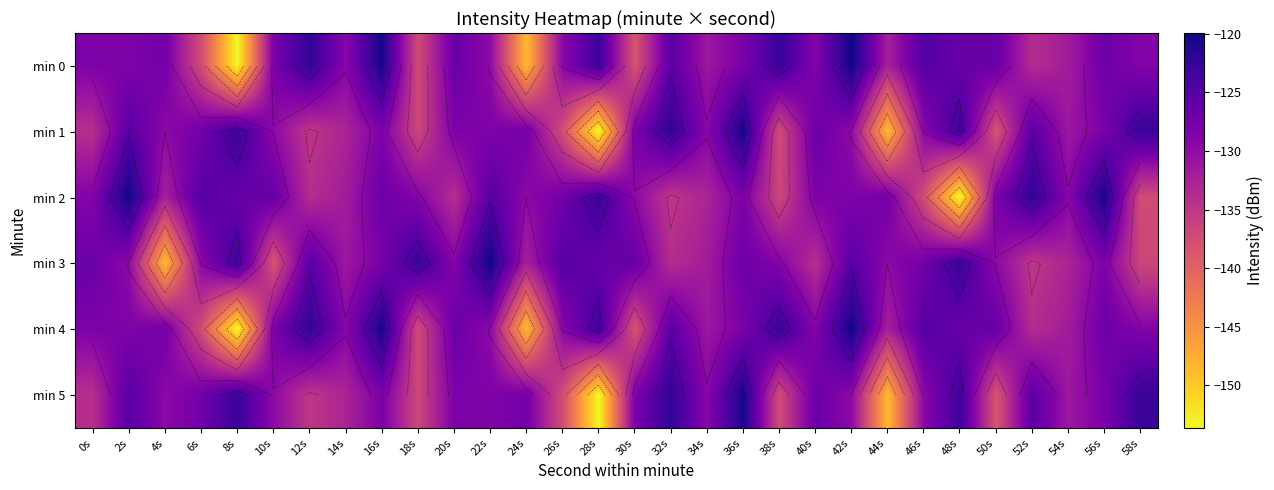

Is the value of min 2 at 56s greater than the value of min 5 at 22s?

Yes